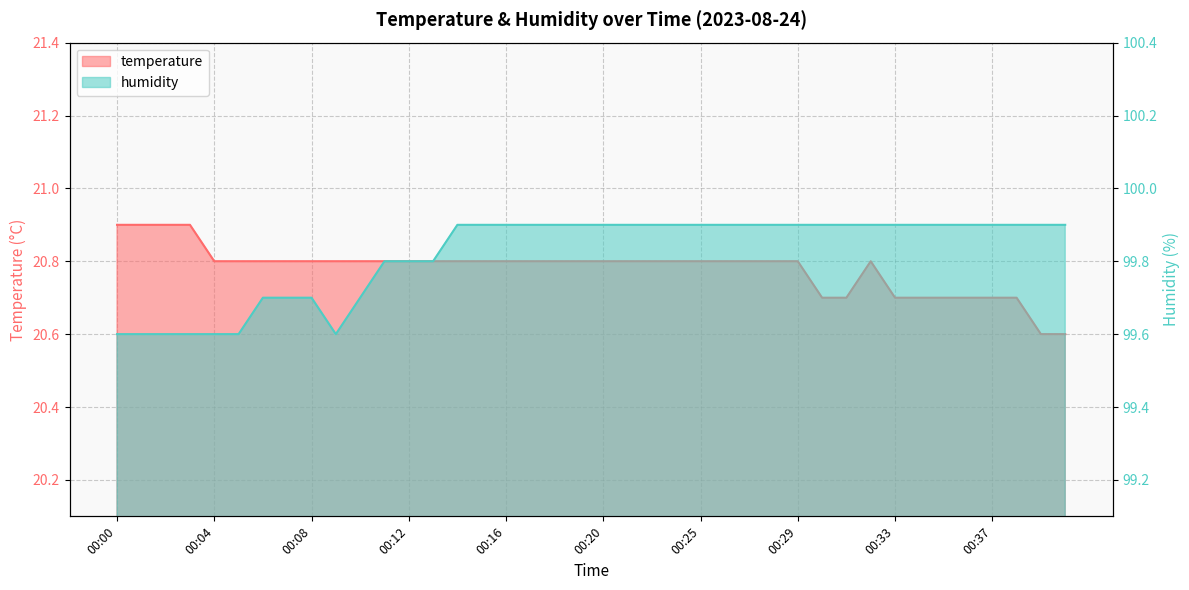

True or false: humidity and temperature intersect in this chart.

False